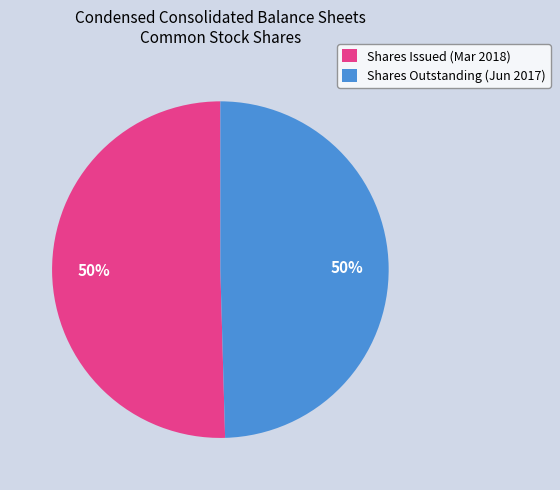

Do Shares Outstanding (Jun 2017) and Shares Issued (Mar 2018) together represent more than half of the pie?

Yes